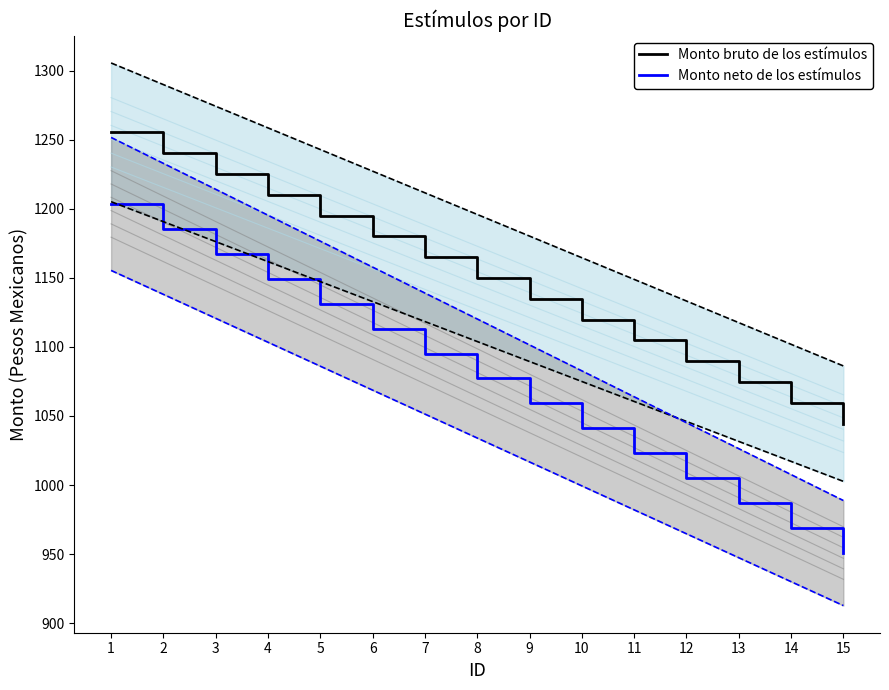

Is it true that Monto bruto de los estímulos equals 1059.5 at 14?

True